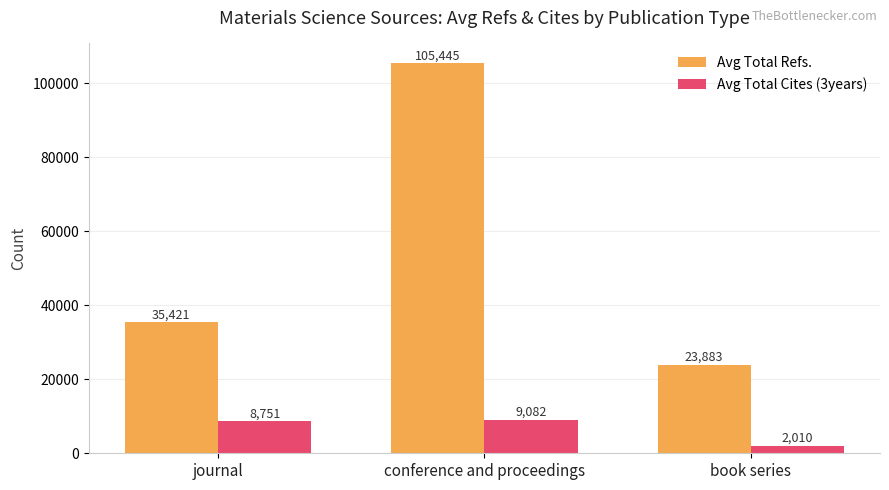

Is the value of Avg Total Refs. at conference and proceedings greater than the value of Avg Total Cites (3years) at conference and proceedings?

Yes